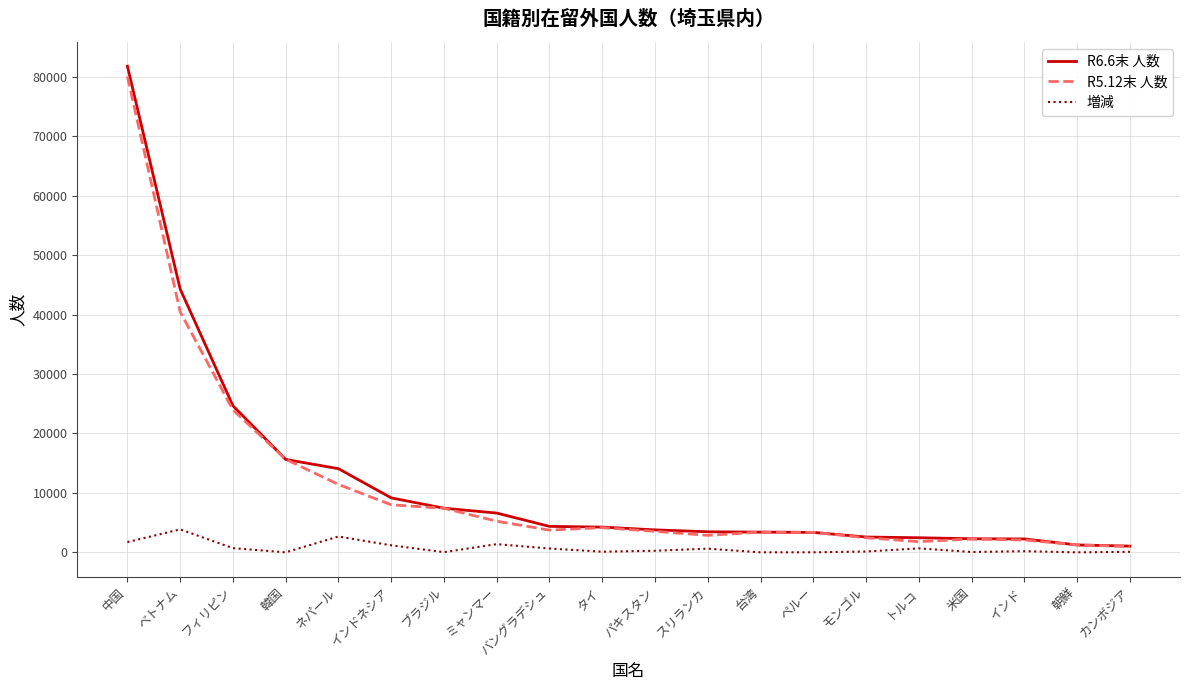

What value does the R6.6末 人数 series have at トルコ, to the nearest 100?

2400